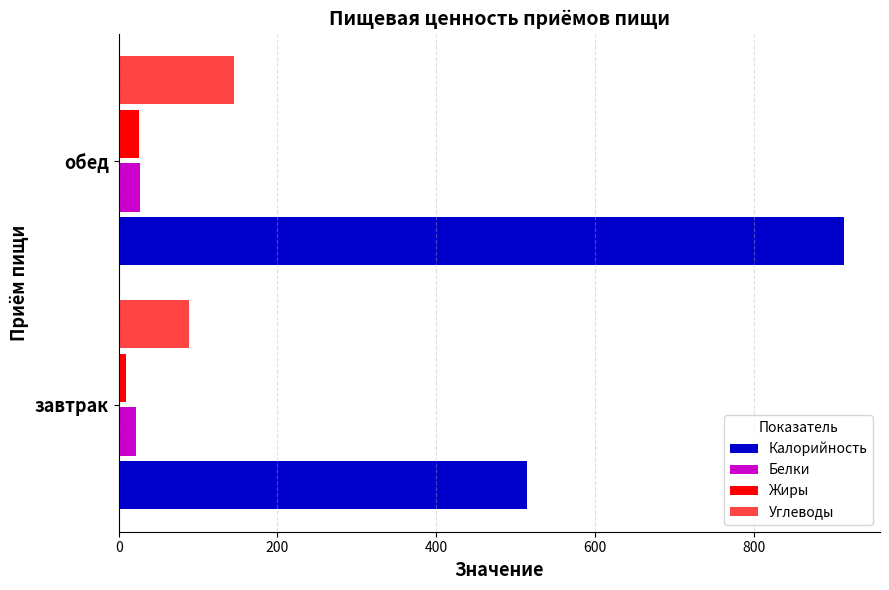

Which series has the largest total across all categories?

Калорийность